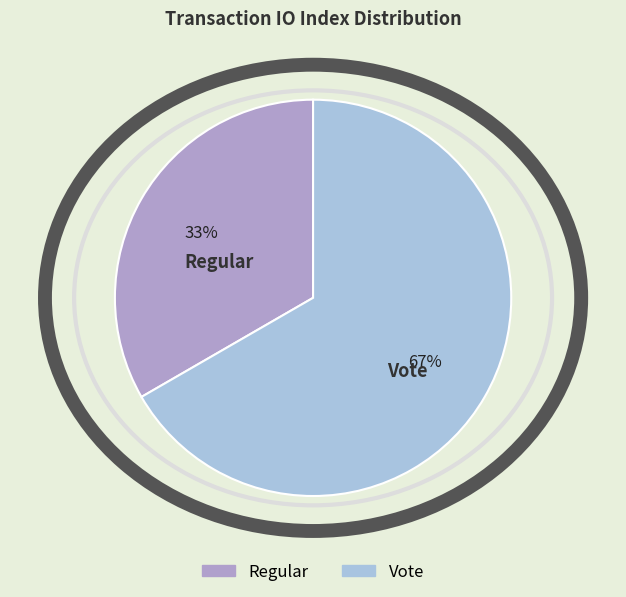

Combined, do Regular and Vote account for over 50%?

Yes